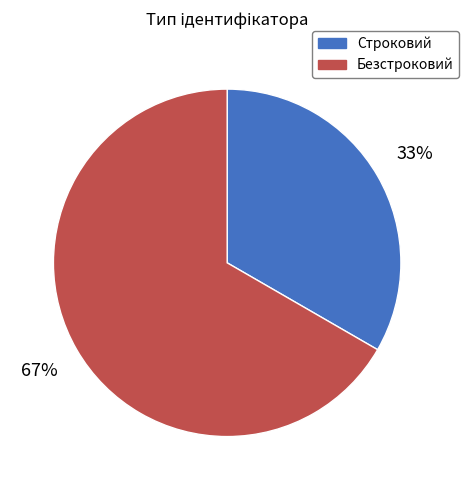

To the nearest percent, what percentage of the pie is Строковий?

33%